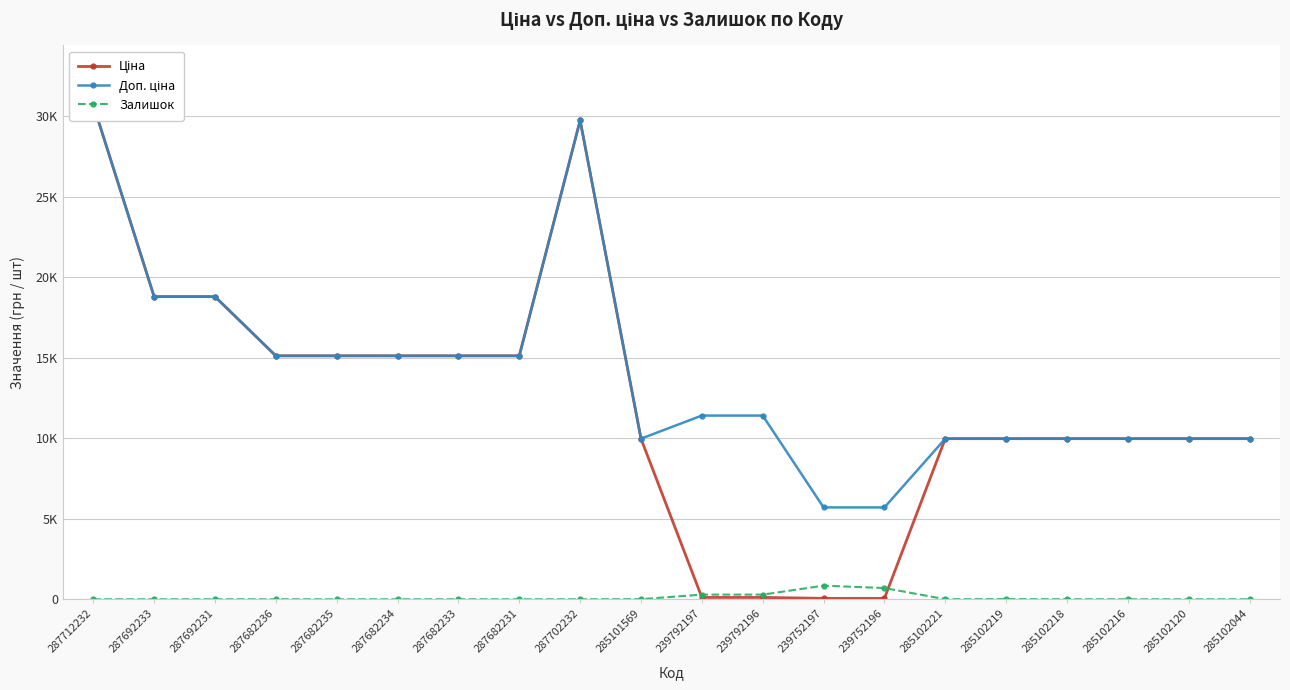

How many interior local peaks does the Залишок series have?

2